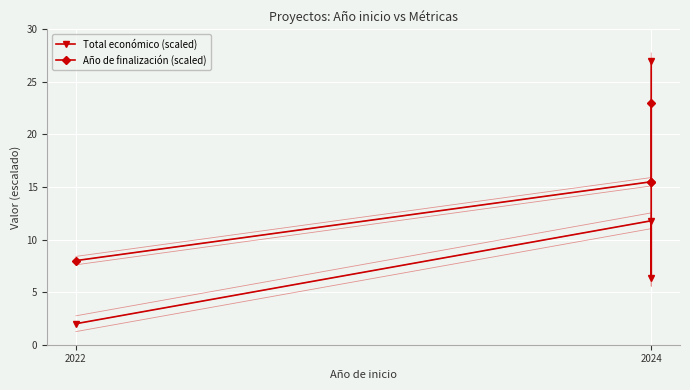

Between 2024 and 2024, which is larger?

2024